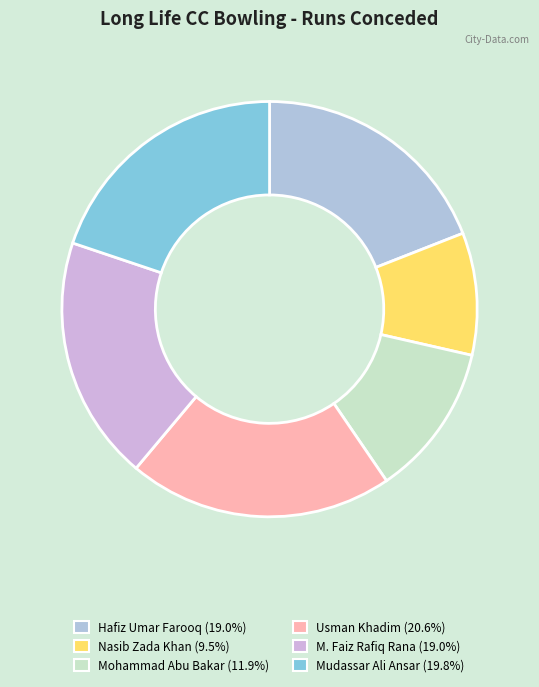

Rank the categories by value from lowest to highest.

Nasib Zada Khan, Mohammad Abu Bakar, Hafiz Umar Farooq, M. Faiz Rafiq Rana, Mudassar Ali Ansar, Usman Khadim